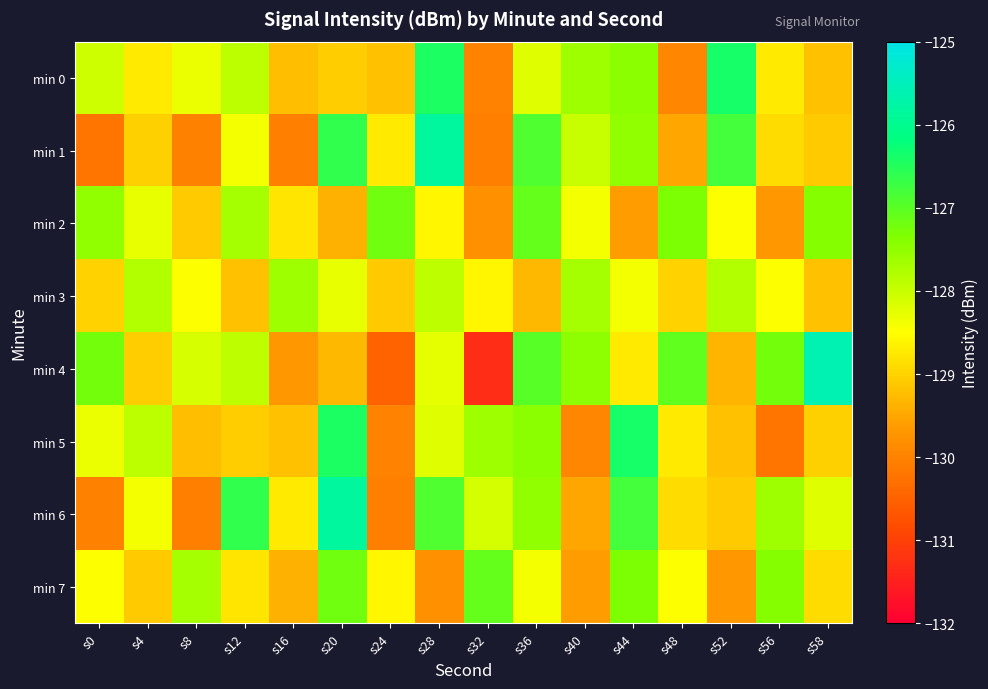

Between s8 and s28, which is larger?

s28